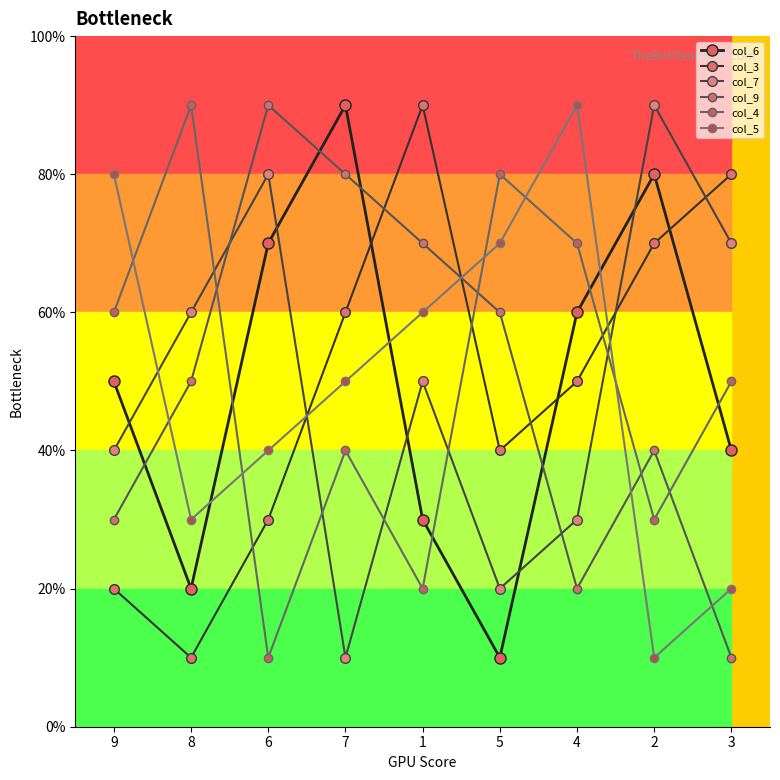

Is this an area chart (filled region under the line)?

No